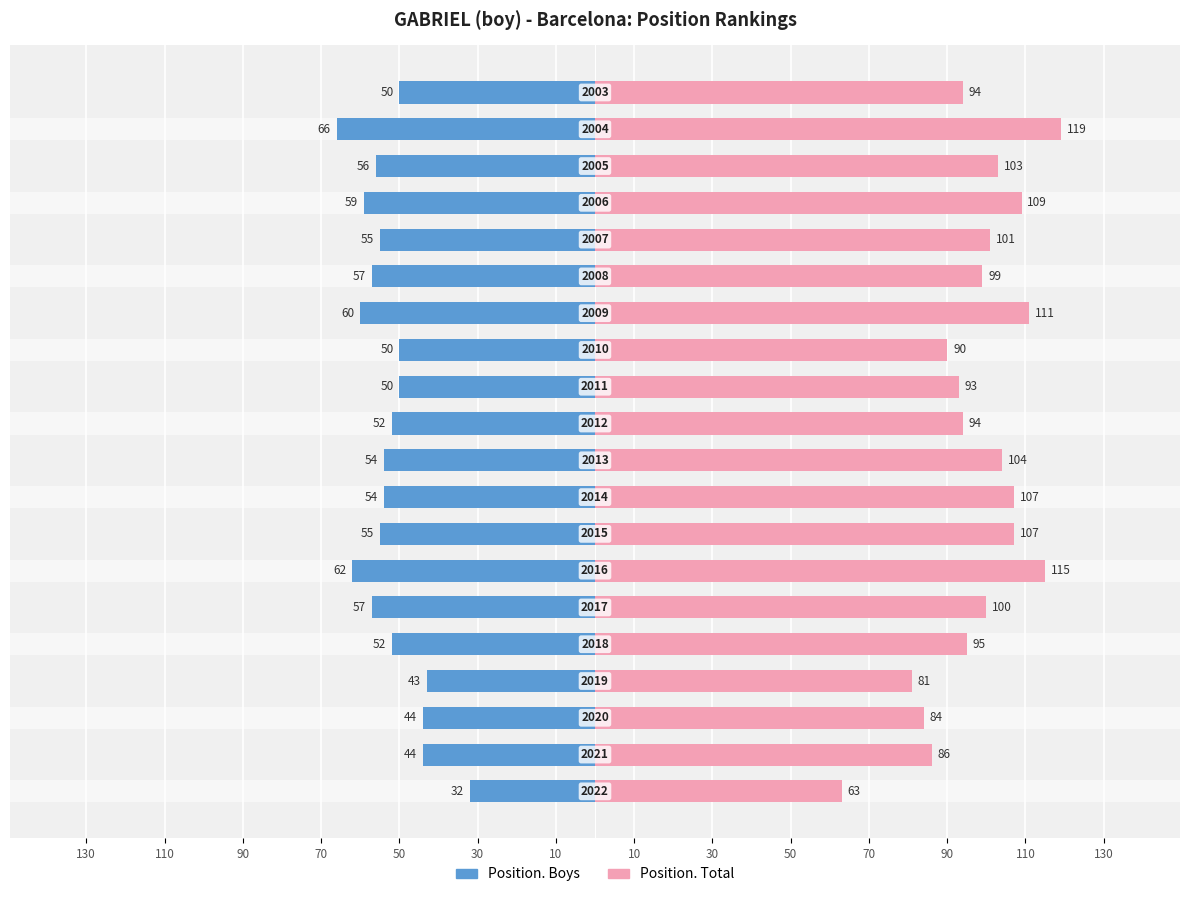

What is the difference between the maximum and minimum values in the Position. Total series?

56